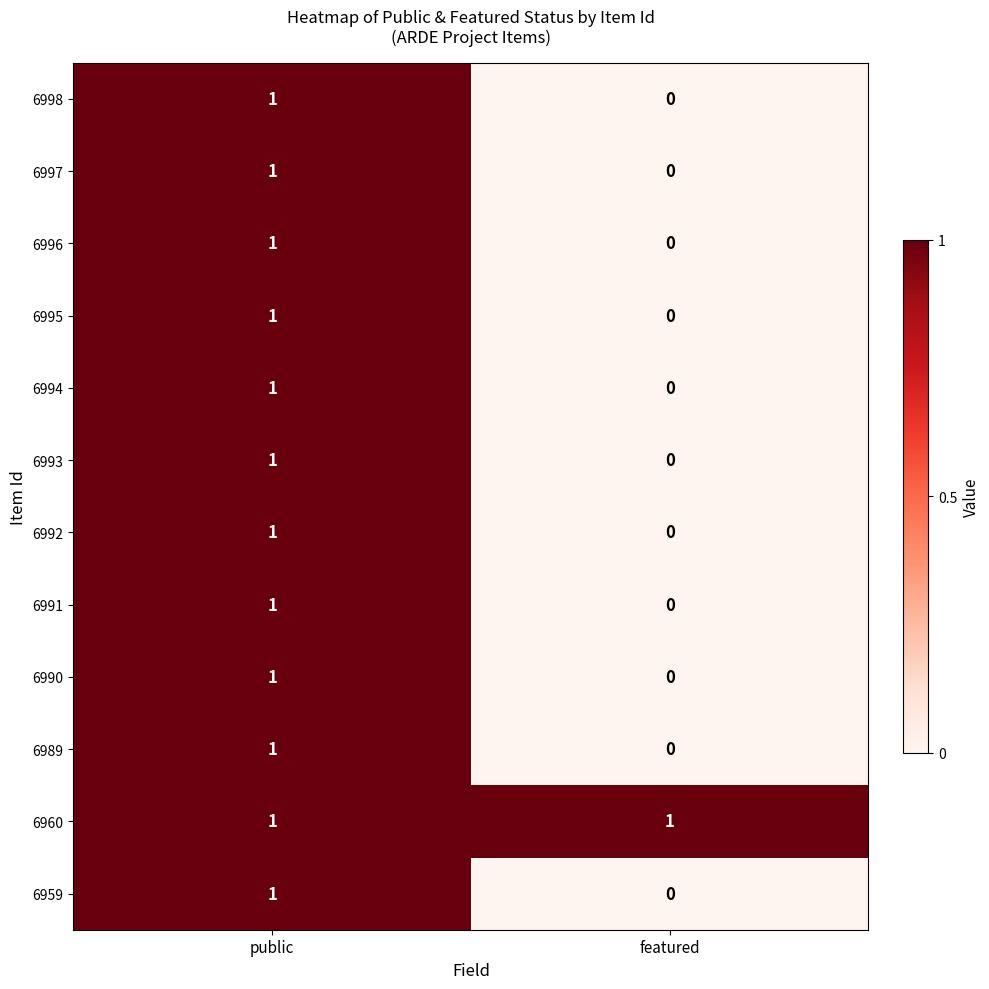

Rank the categories by 6998 value from highest to lowest.

public, featured